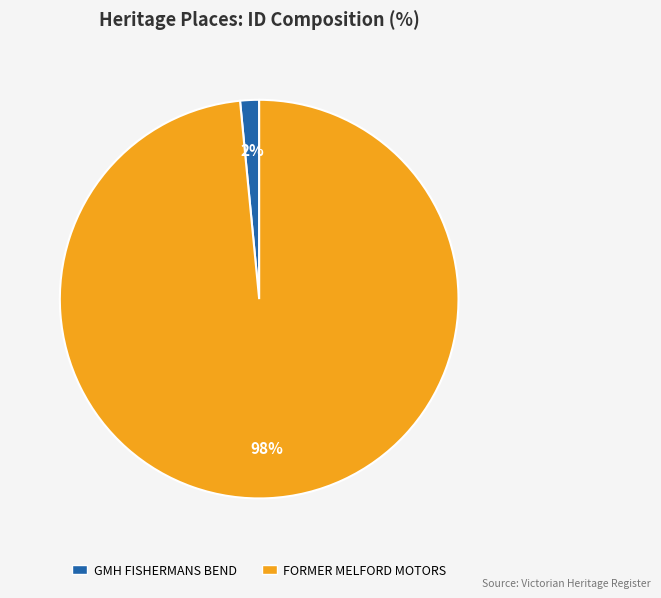

Combined, do GMH FISHERMANS BEND and FORMER MELFORD MOTORS account for over 50%?

Yes